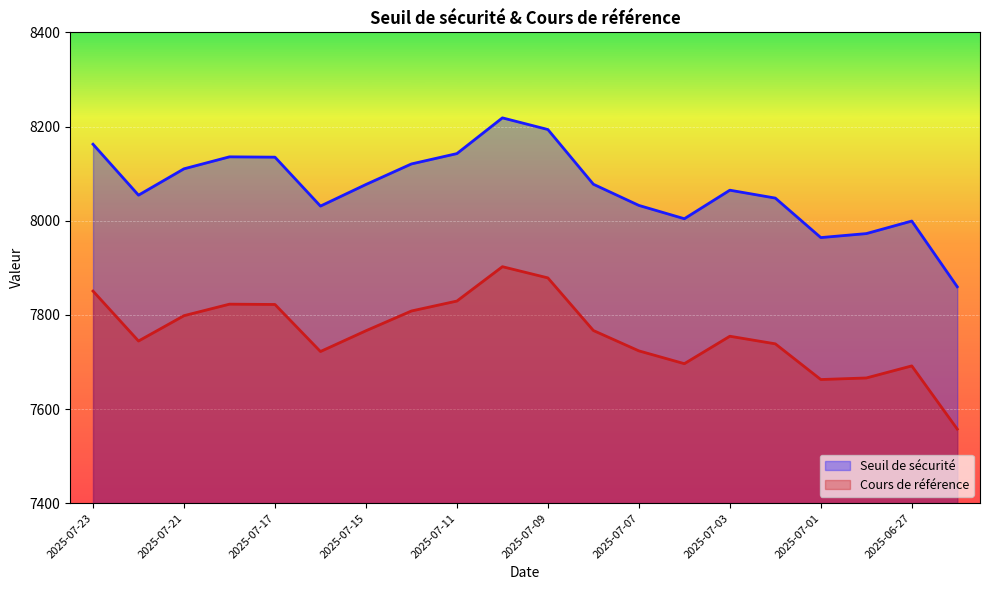

True or false: Cours de référence has a value of 7723.5 at 2025-07-07.

True